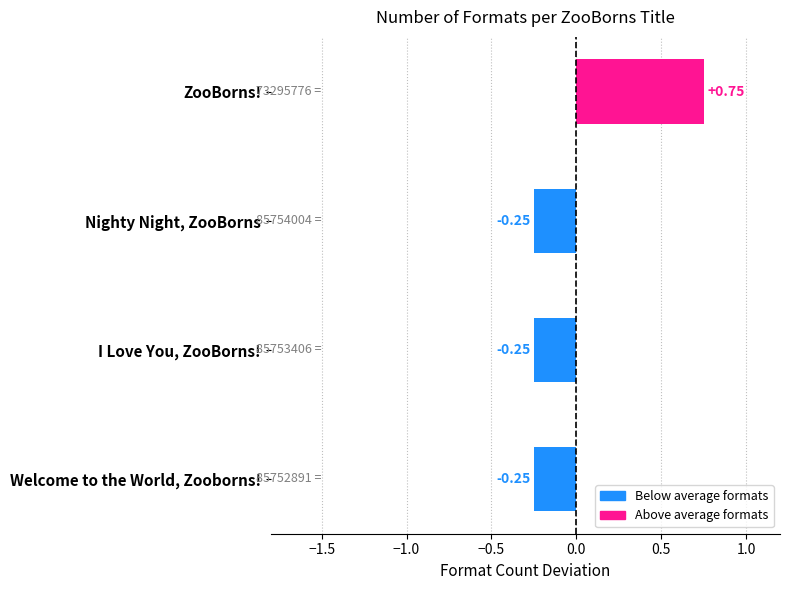

How many values are between 0 and 1?

1